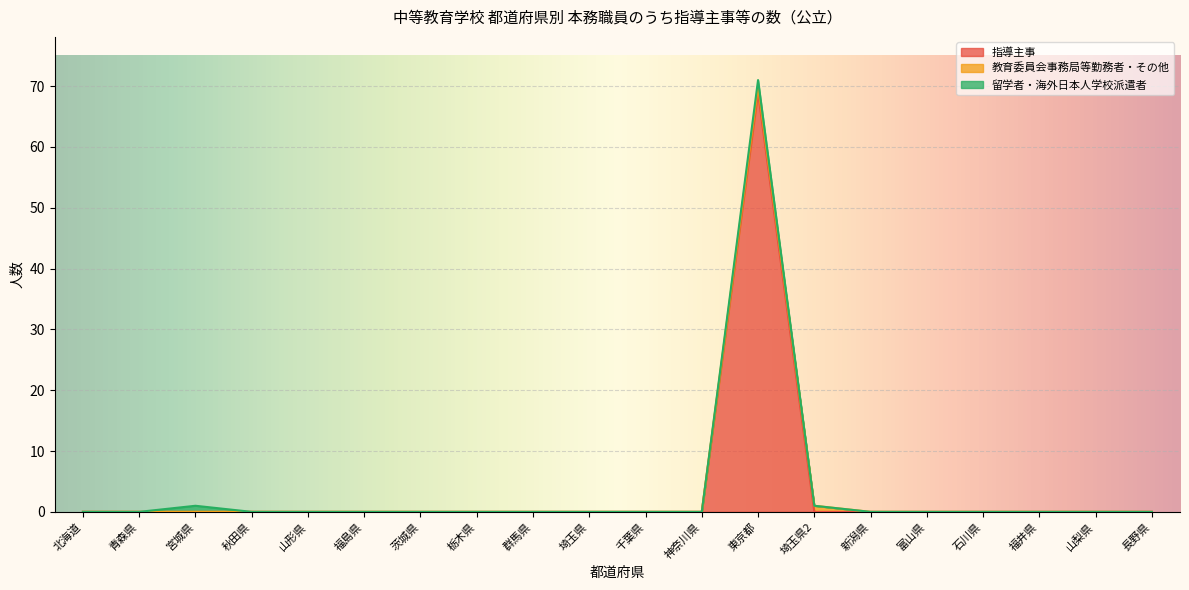

Reading left to right, what are all the values shown in this chart?

指導主事: 0	0	0	0	0	0	0	0	0	0	0	0	69	0	0	0	0	0	0	0
教育委員会事務局等勤務者・その他: 0	0	0	0	0	0	0	0	0	0	0	0	1	1	0	0	0	0	0	0
留学者・海外日本人学校派遣者: 0	0	1	0	0	0	0	0	0	0	0	0	1	0	0	0	0	0	0	0